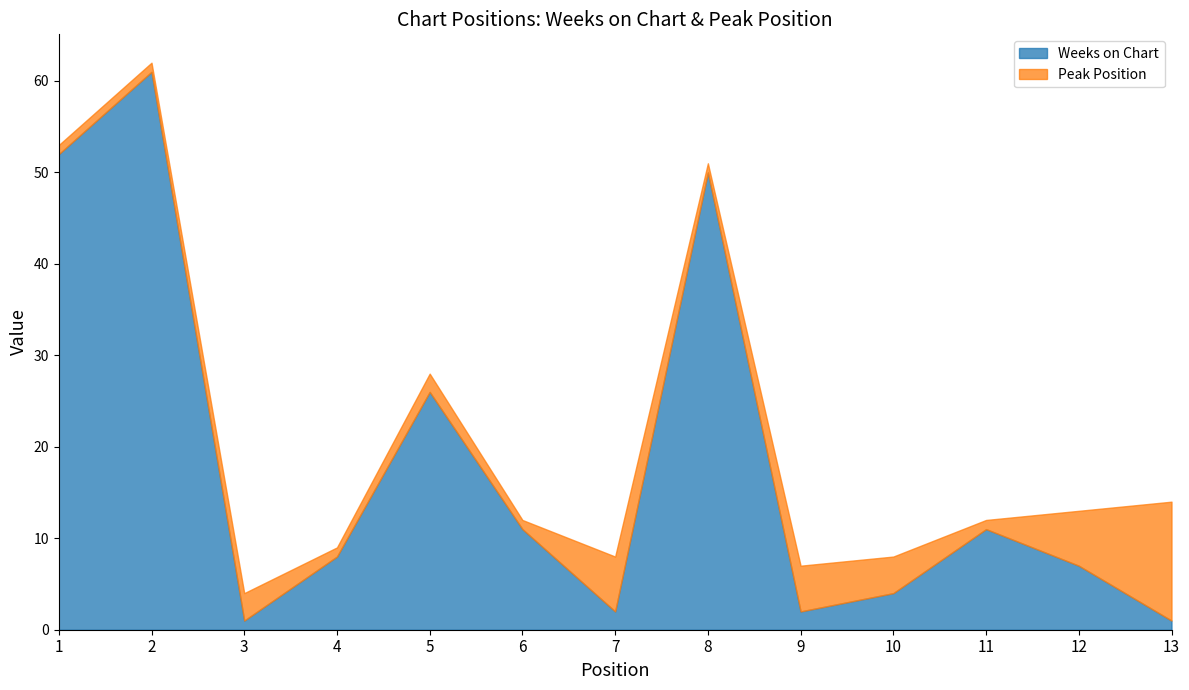

Is the value of Weeks on Chart at 1 greater than the value of Peak Position at 3?

Yes